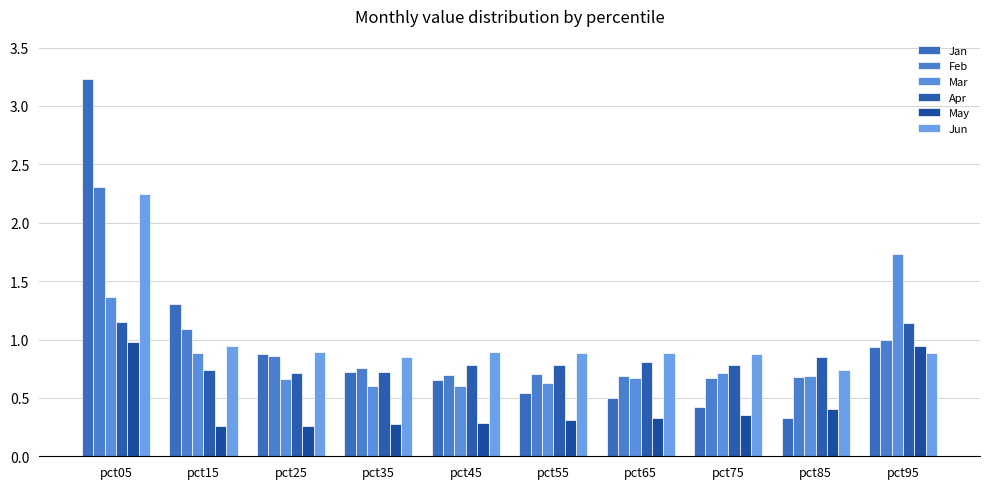

At pct05, list the series in order from smallest to largest.

May, Apr, Mar, Jun, Feb, Jan